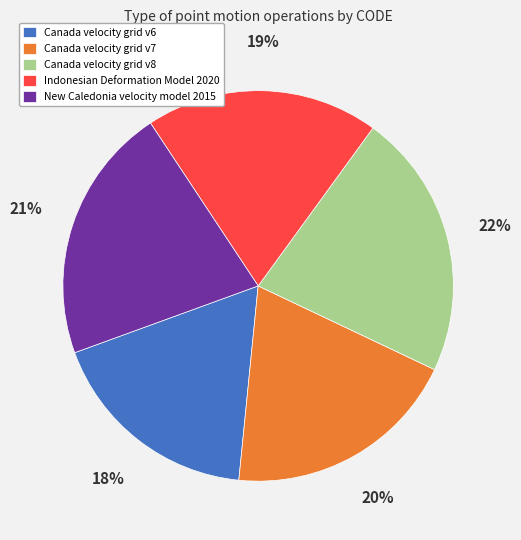

Which has a higher value, Canada velocity grid v8 or New Caledonia velocity model 2015?

Canada velocity grid v8